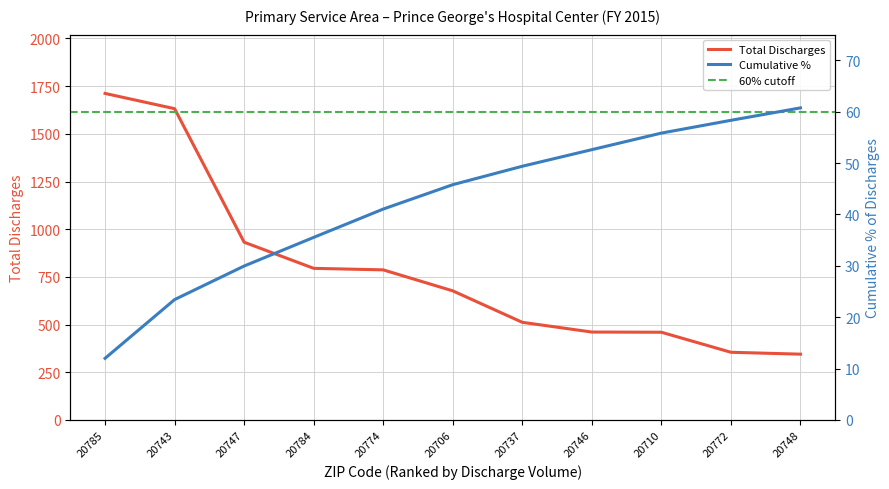

What is the total value across all series at 20710?

515.8